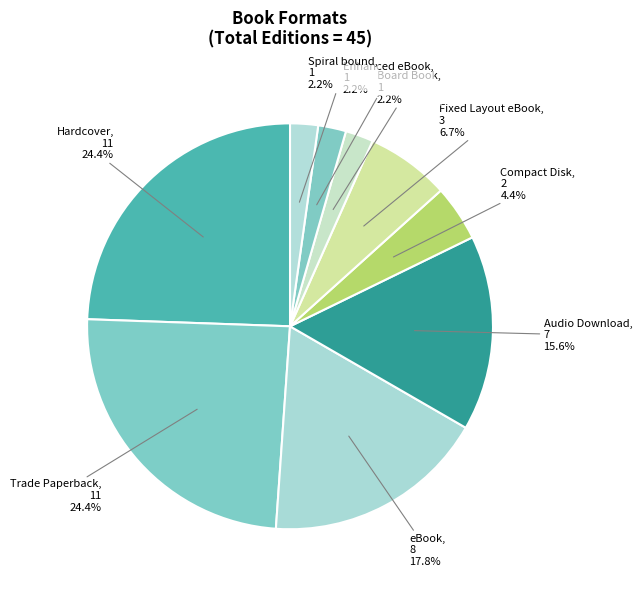

How many slices are in this pie chart?

9